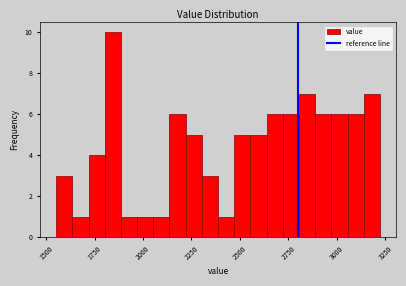

Around what value on the x-axis is the tallest bar? Give the approximate position of its centre, as read against the axis.

1850